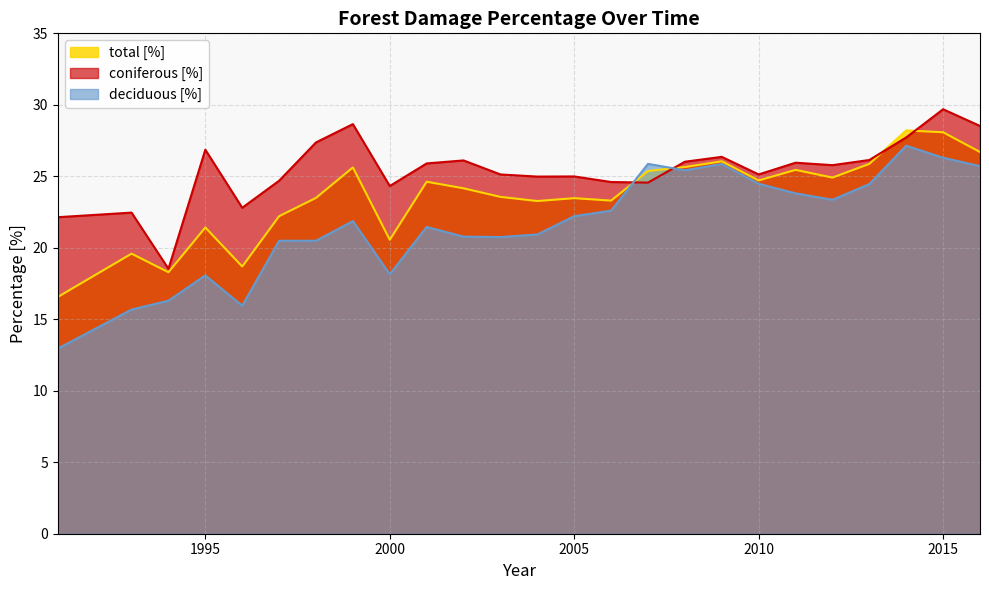

What is the sum of the total [%] values at 2001 and 1999?

50.2